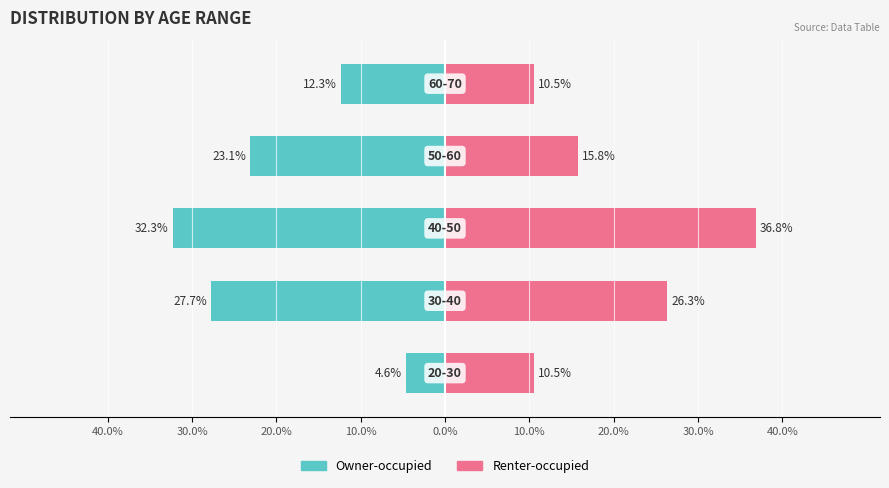

Does the chart contain any negative values?

Yes